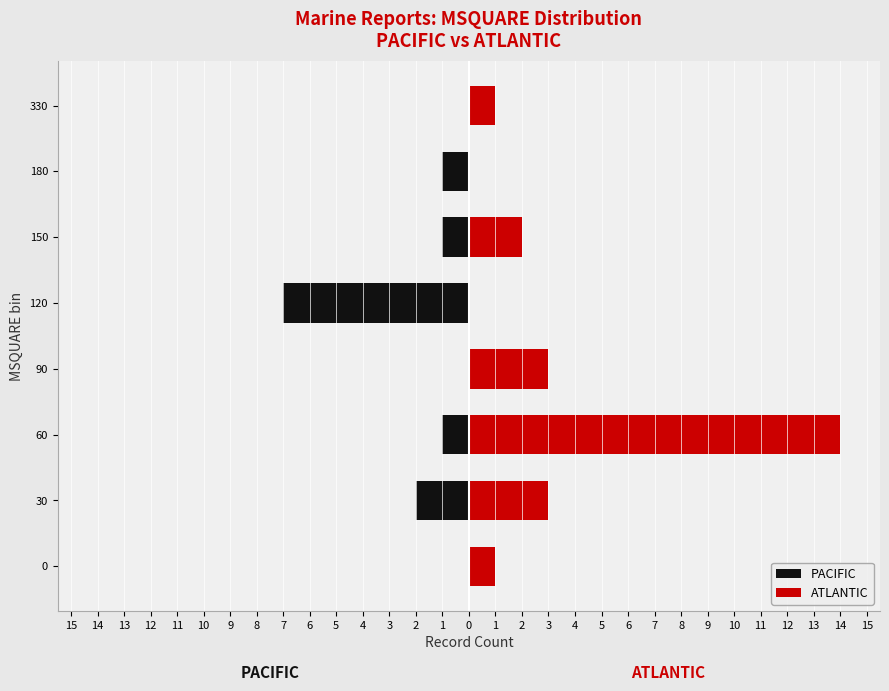

The value of PACIFIC at 0 is 4. True or false?

False